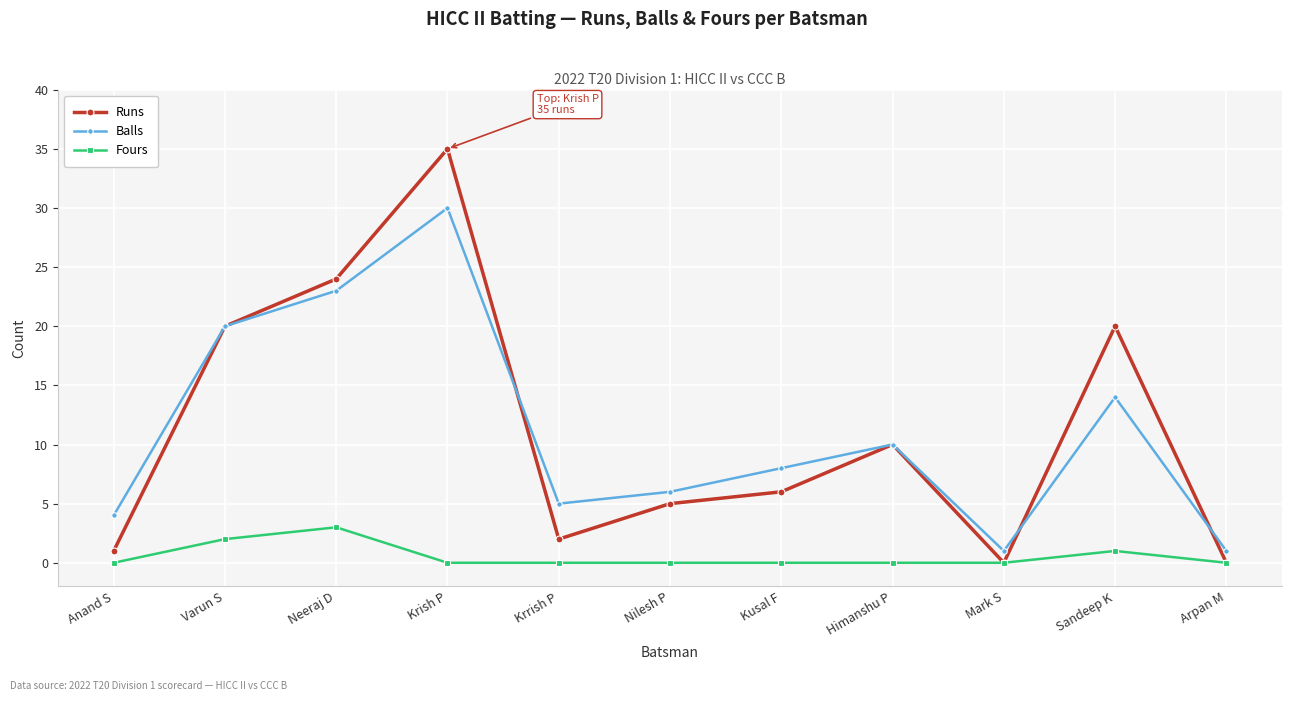

At which label does Runs reach its peak?

Krish P